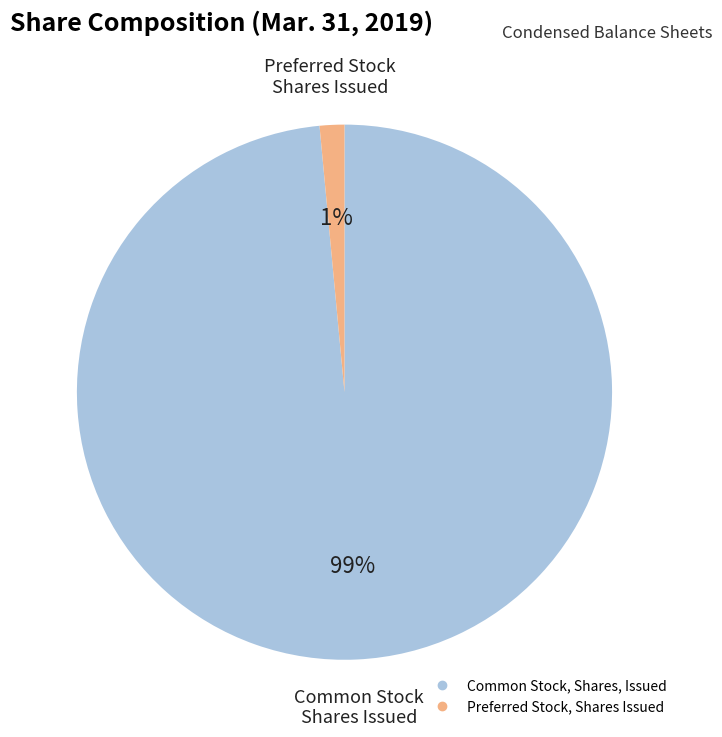

What is the largest slice in the pie chart?

Common Stock, Shares, Issued